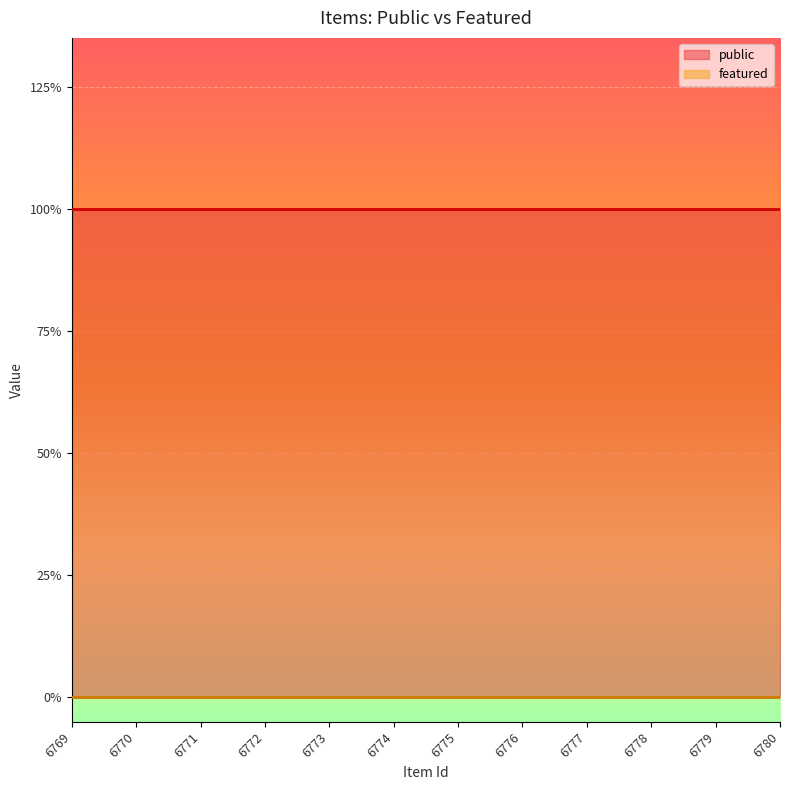

What value does the public series have at 6776?

1